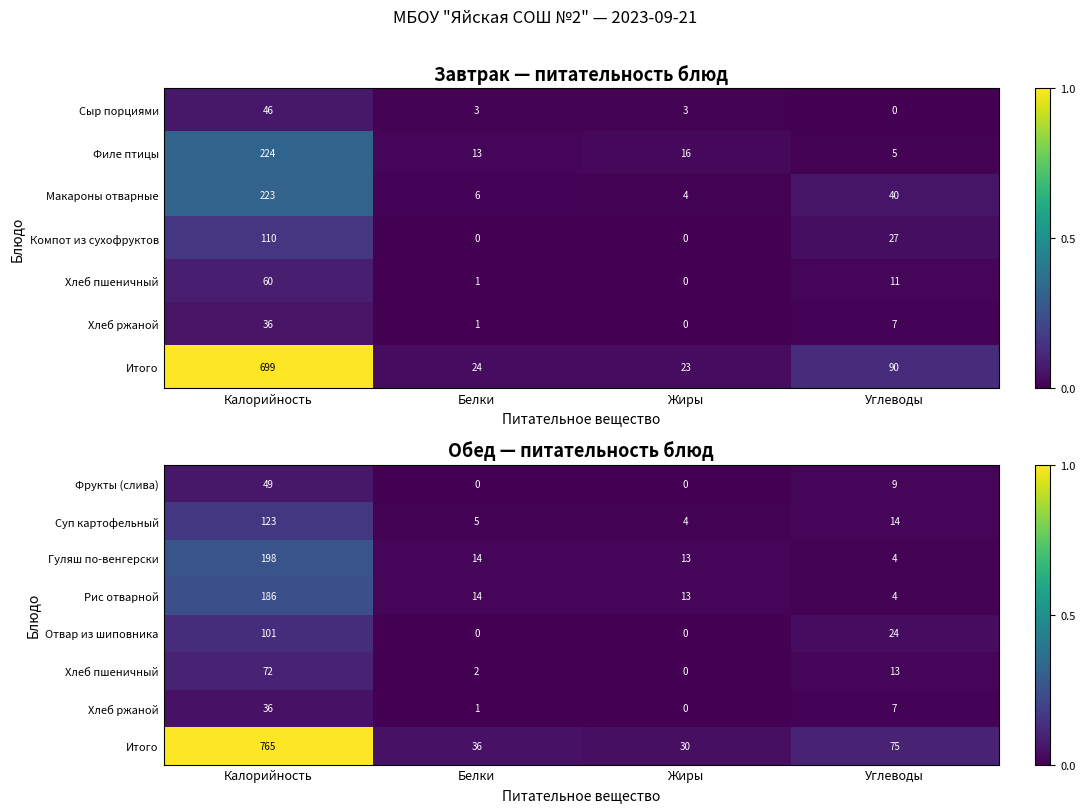

Which category has the highest value in the Фрукты (слива) series?

Калорийность